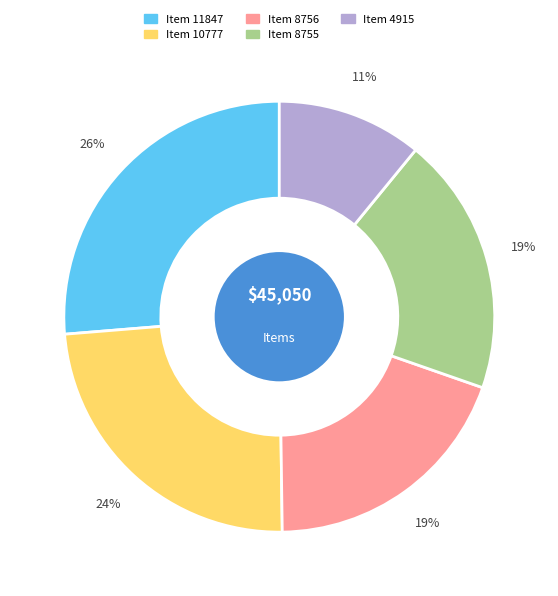

To the nearest percent, what is the difference between the largest and smallest slice percentages?

15%